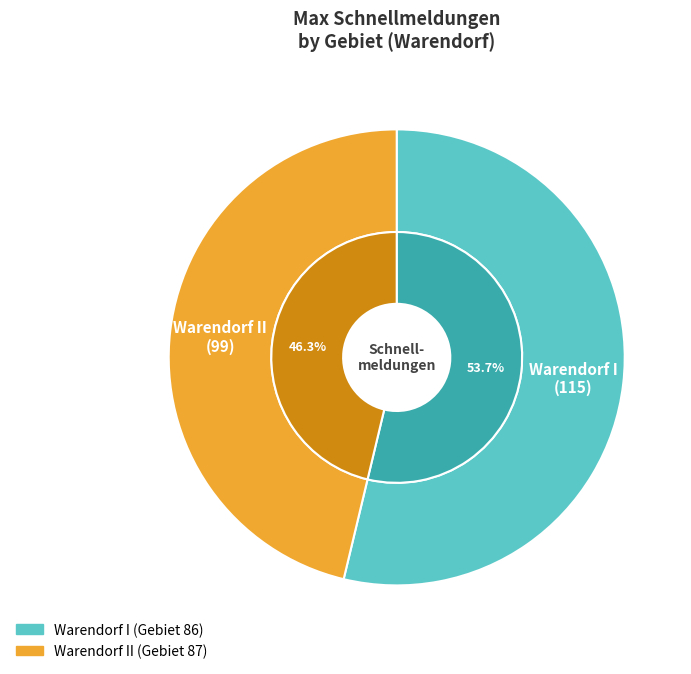

True or false: Warendorf I accounts for 43% of the total.

False